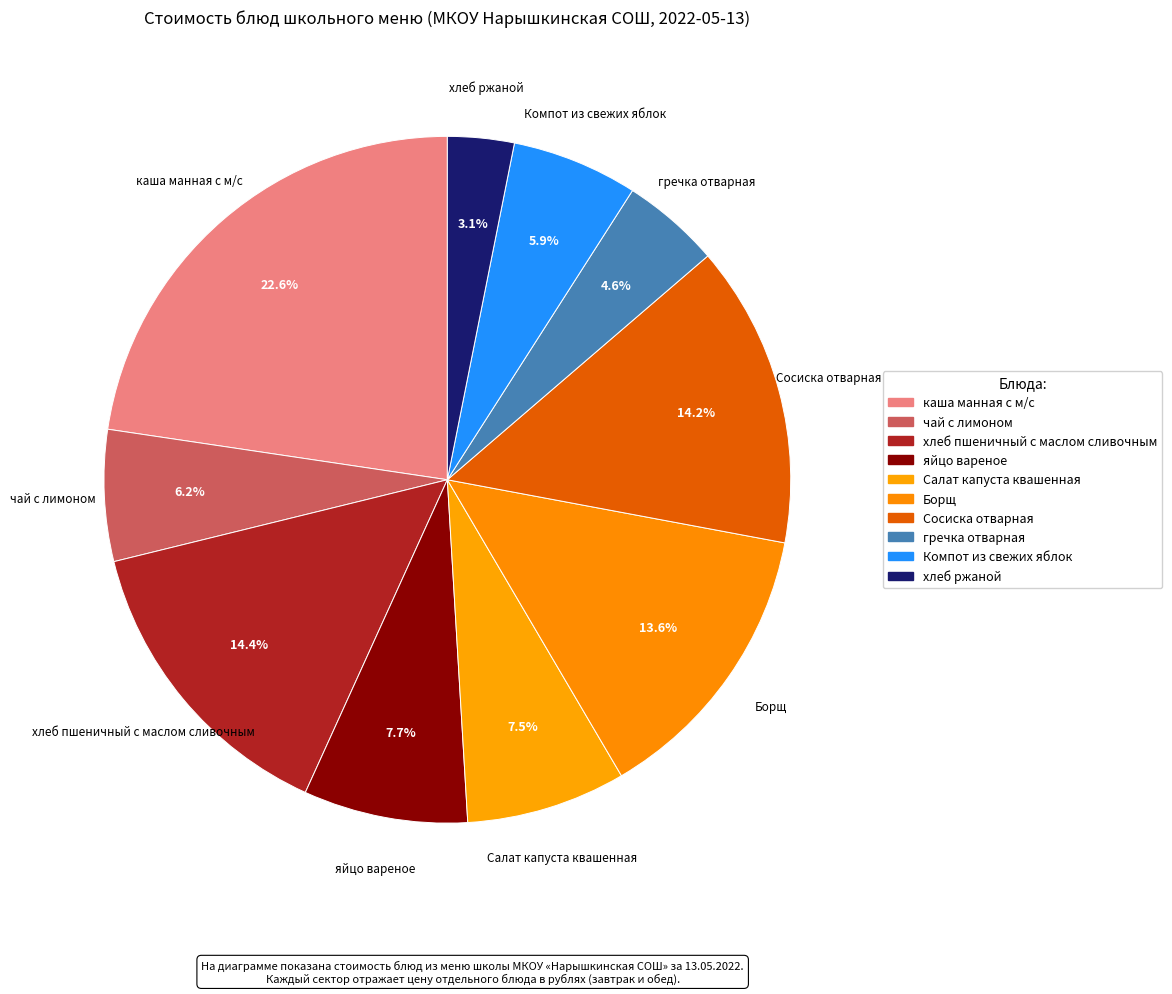

What percentage do Сосиска отварная and чай с лимоном together represent?

20.4%